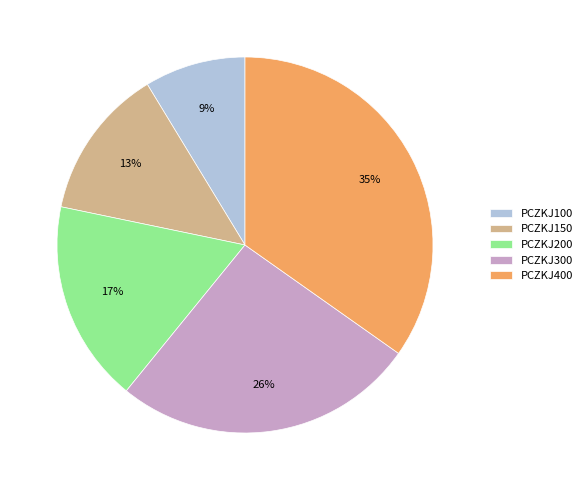

To the nearest percent, what is the average slice percentage?

20%